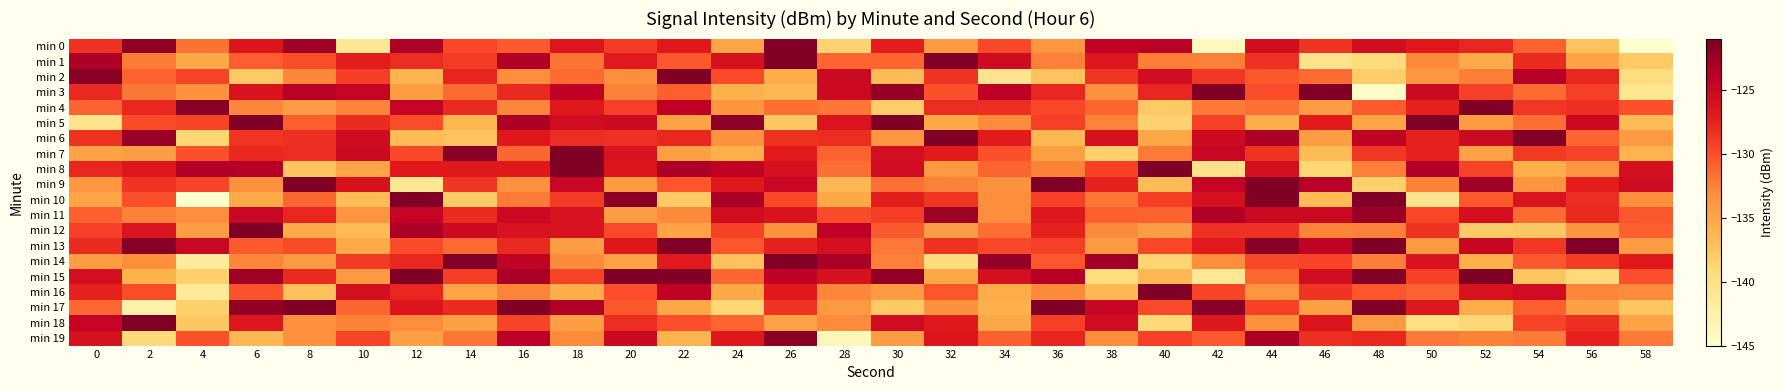

Reading right to left, extract all data points from this chart.

min 0: 58=-145.1	56=-137.2	54=-131.0	52=-127.7	50=-126.9	48=-125.6	46=-128.5	44=-125.6	42=-144.0	40=-124.0	38=-124.4	36=-133.8	34=-129.7	32=-133.9	30=-127.3	28=-138.6	26=-121.3	24=-135.0	22=-126.9	20=-129.0	18=-126.6	16=-130.6	14=-129.5	12=-123.4	10=-141.1	8=-122.6	6=-126.5	4=-131.8	2=-121.9	0=-128.3
min 1: 58=-137.7	56=-134.8	54=-128.0	52=-135.4	50=-132.9	48=-139.5	46=-140.5	44=-128.4	42=-132.4	40=-132.3	38=-126.7	36=-132.4	34=-125.4	32=-120.8	30=-131.0	28=-131.0	26=-121.1	24=-126.1	22=-130.5	20=-126.9	18=-131.8	16=-123.6	14=-129.0	12=-128.1	10=-127.1	8=-129.9	6=-130.7	4=-135.3	2=-132.2	0=-123.4
min 2: 58=-139.7	56=-127.8	54=-123.8	52=-132.3	50=-133.8	48=-138.1	46=-131.4	44=-130.4	42=-128.8	40=-125.6	38=-128.6	36=-137.2	34=-140.8	32=-128.5	30=-136.6	28=-125.1	26=-135.7	24=-129.8	22=-119.3	20=-133.1	18=-131.4	16=-133.1	14=-127.6	12=-136.2	10=-129.1	8=-132.8	6=-137.8	4=-129.3	2=-131.0	0=-121.5
min 3: 58=-140.9	56=-129.2	54=-131.4	52=-129.2	50=-125.1	48=-144.5	46=-120.9	44=-129.9	42=-121.1	40=-127.7	38=-133.4	36=-127.7	34=-124.1	32=-130.1	30=-122.1	28=-125.1	26=-136.5	24=-136.0	22=-130.8	20=-132.4	18=-124.2	16=-127.9	14=-131.5	12=-134.5	10=-124.5	8=-123.9	6=-126.3	4=-133.5	2=-131.9	0=-127.9
min 4: 58=-130.1	56=-128.3	54=-128.7	52=-119.1	50=-127.4	48=-130.6	46=-134.3	44=-131.7	42=-132.1	40=-137.7	38=-131.0	36=-129.7	34=-128.3	32=-128.1	30=-138.0	28=-131.9	26=-131.6	24=-133.7	22=-124.3	20=-129.2	18=-126.8	16=-132.7	14=-127.9	12=-124.6	10=-132.6	8=-134.3	6=-132.6	4=-121.4	2=-127.7	0=-131.0
min 5: 58=-136.7	56=-125.1	54=-131.5	52=-134.1	50=-121.0	48=-134.9	46=-127.1	44=-135.7	42=-129.3	40=-138.5	38=-132.6	36=-129.2	34=-132.9	32=-135.3	30=-117.4	28=-126.4	26=-137.6	24=-121.8	22=-134.9	20=-125.3	18=-125.5	16=-123.3	14=-136.3	12=-129.9	10=-128.0	8=-130.8	6=-115.8	4=-129.4	2=-129.9	0=-140.5
min 6: 58=-134.0	56=-131.1	54=-119.0	52=-125.1	50=-127.4	48=-124.3	46=-134.4	44=-123.2	42=-125.3	40=-135.2	38=-126.0	36=-136.4	34=-127.1	32=-119.2	30=-133.8	28=-128.1	26=-128.4	24=-133.6	22=-127.8	20=-128.3	18=-128.1	16=-126.8	14=-137.2	12=-136.7	10=-125.3	8=-128.3	6=-128.7	4=-138.8	2=-122.4	0=-128.4
min 7: 58=-136.2	56=-129.4	54=-128.9	52=-134.7	50=-127.6	48=-128.7	46=-136.8	44=-128.5	42=-124.9	40=-132.2	38=-138.3	36=-134.5	34=-130.1	32=-127.1	30=-125.7	28=-131.0	26=-127.0	24=-135.8	22=-134.6	20=-126.2	18=-114.4	16=-131.2	14=-121.5	12=-129.7	10=-125.1	8=-128.2	6=-127.8	4=-130.2	2=-134.3	0=-134.7
min 8: 58=-125.9	56=-133.8	54=-135.8	52=-129.4	50=-123.6	48=-132.4	46=-138.8	44=-125.9	42=-140.3	40=-116.7	38=-129.3	36=-132.5	34=-131.1	32=-134.1	30=-125.4	28=-131.5	26=-126.1	24=-124.3	22=-123.3	20=-126.5	18=-108.0	16=-126.8	14=-126.8	12=-126.8	10=-135.0	8=-137.5	6=-123.8	4=-123.6	2=-126.6	0=-127.7
min 9: 58=-125.4	56=-127.2	54=-133.7	52=-122.6	50=-132.5	48=-138.3	46=-123.9	44=-117.8	42=-124.6	40=-136.8	38=-127.4	36=-119.8	34=-133.4	32=-132.4	30=-131.6	28=-136.5	26=-124.8	24=-126.9	22=-130.4	20=-134.2	18=-124.9	16=-133.5	14=-128.7	12=-141.1	10=-126.2	8=-117.6	6=-133.4	4=-129.5	2=-128.5	0=-133.8
min 10: 58=-133.2	56=-128.1	54=-126.4	52=-130.6	50=-140.7	48=-117.7	46=-136.7	44=-120.8	42=-126.0	40=-129.1	38=-131.9	36=-129.3	34=-133.1	32=-128.6	30=-127.1	28=-135.3	26=-129.7	24=-123.2	22=-137.8	20=-121.6	18=-129.0	16=-132.2	14=-137.8	12=-120.5	10=-136.8	8=-131.2	6=-135.5	4=-148.0	2=-130.1	0=-135.0
min 11: 58=-130.5	56=-127.9	54=-131.5	52=-125.9	50=-129.6	48=-122.4	46=-125.1	44=-125.1	42=-123.5	40=-131.0	38=-130.9	36=-126.6	34=-133.1	32=-122.5	30=-129.1	28=-129.8	26=-126.3	24=-125.5	22=-132.9	20=-134.4	18=-126.2	16=-125.1	14=-128.0	12=-124.7	10=-133.6	8=-127.7	6=-124.9	4=-133.0	2=-132.5	0=-130.9
min 12: 58=-130.9	56=-133.8	54=-137.7	52=-137.9	50=-128.4	48=-132.4	46=-132.6	44=-128.3	42=-128.4	40=-134.4	38=-132.9	36=-127.4	34=-131.5	32=-134.4	30=-130.6	28=-124.2	26=-133.5	24=-129.3	22=-134.8	20=-129.8	18=-126.2	16=-126.2	14=-125.3	12=-123.2	10=-136.6	8=-135.4	6=-117.9	4=-134.3	2=-126.4	0=-129.2
min 13: 58=-134.3	56=-117.4	54=-128.7	52=-124.8	50=-134.1	48=-117.6	46=-124.3	44=-121.5	42=-126.9	40=-129.6	38=-134.1	36=-129.2	34=-129.7	32=-128.5	30=-132.0	28=-125.8	26=-127.5	24=-130.3	22=-121.1	20=-126.8	18=-134.4	16=-127.9	14=-131.4	12=-129.8	10=-135.4	8=-129.8	6=-130.6	4=-124.9	2=-121.4	0=-128.0
min 14: 58=-126.8	56=-129.0	54=-130.5	52=-135.7	50=-126.2	48=-132.3	46=-129.5	44=-129.7	42=-133.1	40=-138.7	38=-122.7	36=-130.4	34=-122.1	32=-139.4	30=-132.4	28=-123.1	26=-119.4	24=-137.2	22=-127.0	20=-134.8	18=-133.0	16=-124.4	14=-119.1	12=-127.8	10=-128.9	8=-134.0	6=-132.7	4=-141.7	2=-133.1	0=-134.5
min 15: 58=-130.0	56=-139.3	54=-137.5	52=-120.5	50=-129.3	48=-121.3	46=-125.7	44=-131.2	42=-141.2	40=-136.4	38=-139.6	36=-123.8	34=-125.9	32=-135.2	30=-122.0	28=-126.1	26=-124.2	24=-131.1	22=-119.8	20=-118.1	18=-129.3	16=-123.1	14=-129.1	12=-121.0	10=-133.9	8=-127.9	6=-122.5	4=-138.4	2=-136.1	0=-125.7
min 16: 58=-133.0	56=-132.7	54=-125.5	52=-126.3	50=-131.0	48=-130.4	46=-128.5	44=-133.7	42=-129.5	40=-118.6	38=-136.5	36=-132.8	34=-135.6	32=-130.3	30=-134.2	28=-132.7	26=-126.9	24=-135.3	22=-124.3	20=-130.1	18=-135.7	16=-132.6	14=-135.0	12=-127.7	10=-126.0	8=-137.1	6=-130.2	4=-141.4	2=-129.9	0=-127.6
min 17: 58=-137.5	56=-134.7	54=-130.8	52=-135.6	50=-126.7	48=-121.1	46=-134.6	44=-129.3	42=-121.4	40=-129.8	38=-124.8	36=-120.2	34=-135.8	32=-133.4	30=-137.7	28=-134.0	26=-128.6	24=-138.8	22=-135.1	20=-130.4	18=-123.4	16=-112.4	14=-128.0	12=-126.5	10=-131.1	8=-120.5	6=-122.0	4=-138.3	2=-142.7	0=-131.3
min 18: 58=-134.8	56=-128.3	54=-129.5	52=-138.9	50=-139.9	48=-134.0	46=-126.5	44=-133.5	42=-126.7	40=-139.1	38=-125.5	36=-129.2	34=-135.2	32=-126.9	30=-125.5	28=-133.0	26=-134.8	24=-131.1	22=-130.0	20=-128.2	18=-134.4	16=-129.5	14=-134.6	12=-133.1	10=-132.5	8=-133.4	6=-126.6	4=-137.6	2=-119.0	0=-124.5
min 19: 58=-132.1	56=-127.5	54=-132.2	52=-132.5	50=-132.0	48=-127.8	46=-128.3	44=-123.1	42=-130.6	40=-129.2	38=-133.1	36=-127.6	34=-130.9	32=-126.5	30=-134.2	28=-143.7	26=-121.6	24=-126.7	22=-136.1	20=-125.0	18=-133.0	16=-124.1	14=-131.9	12=-134.6	10=-129.5	8=-133.4	6=-136.6	4=-130.1	2=-139.1	0=-126.1